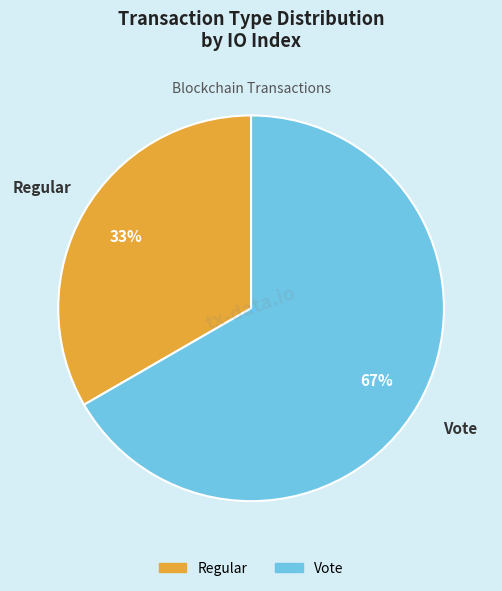

What is the largest slice in the pie chart?

Vote